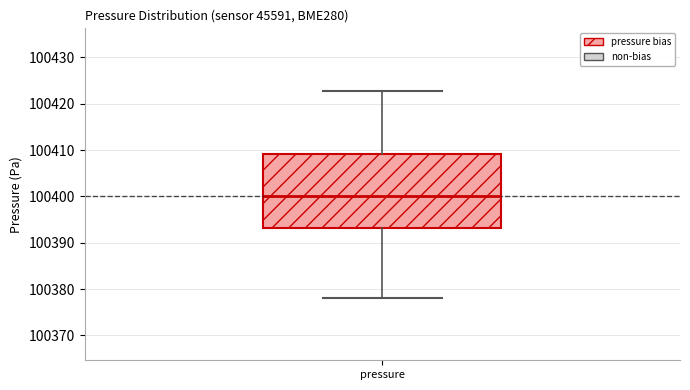

Transcribe this box plot: give where the median line is, the range the box spans, and where the two whiskers end, as read against the y-axis. The values are not printed on the chart, so give them approximately, as read against the axis.

median 100400, box 100393 to 100409, whiskers 100378 to 100423